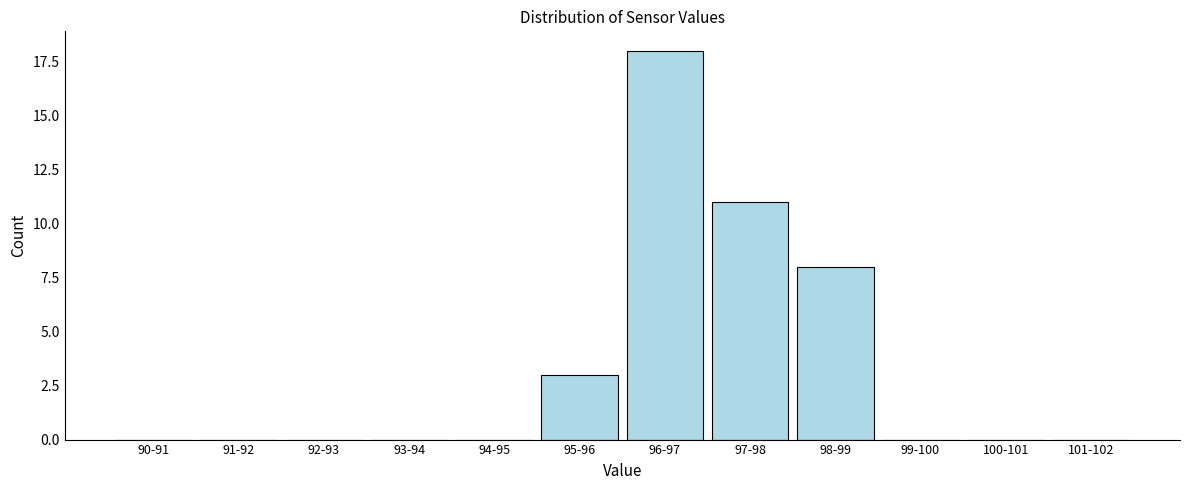

Reading left to right, transcribe all the data shown in this chart.

90-91=0	91-92=0	92-93=0	93-94=0	94-95=0	95-96=3	96-97=18	97-98=11	98-99=8	99-100=0	100-101=0	101-102=0